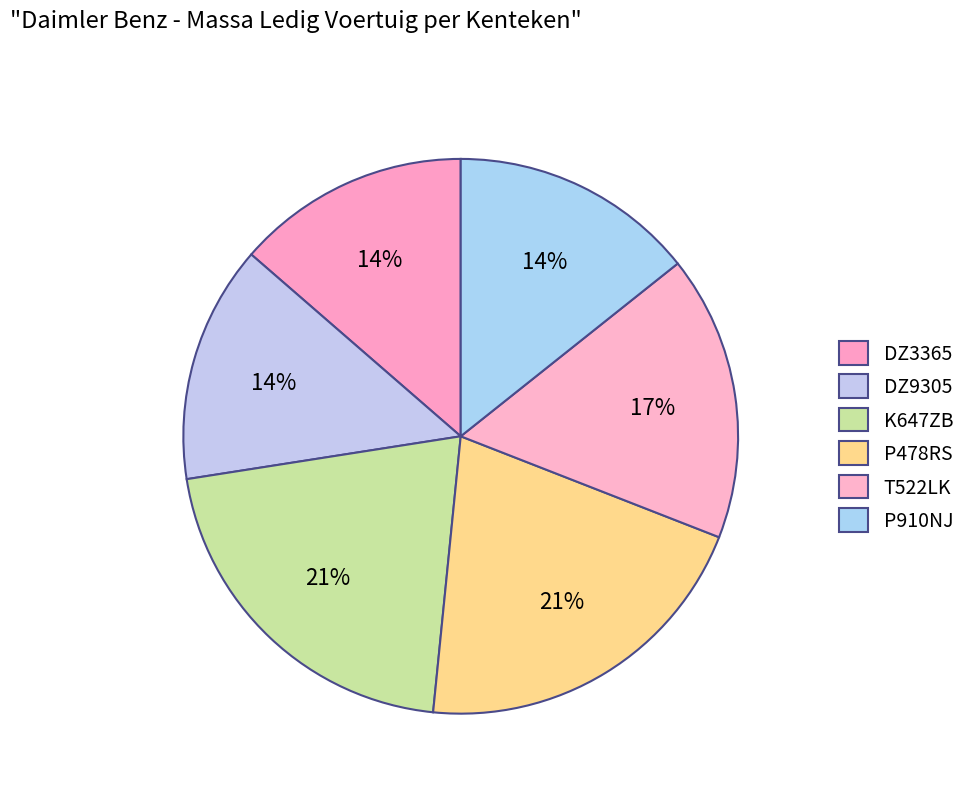

The P478RS slice represents 13% of the pie. True or false?

False